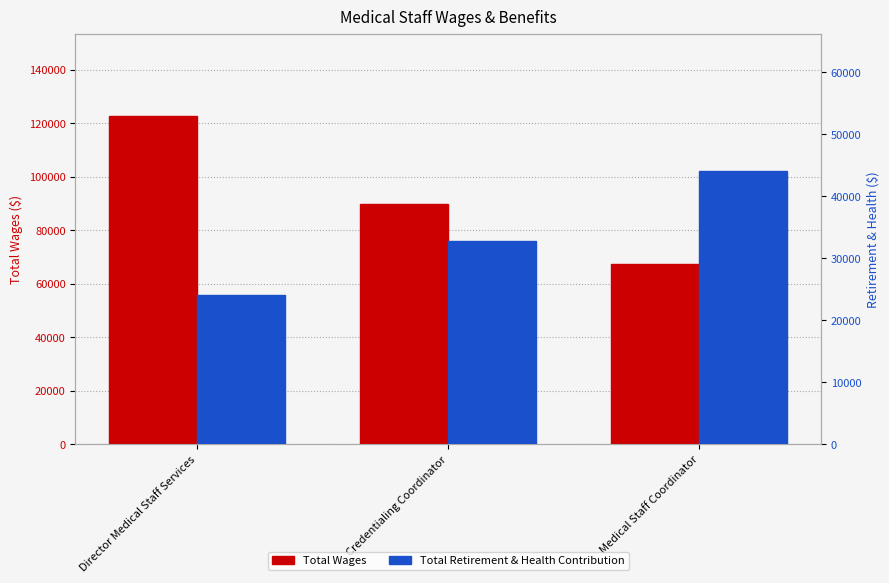

What is the sum of the Total Wages values at Credentialing Coordinator and Medical Staff Coordinator?

157266